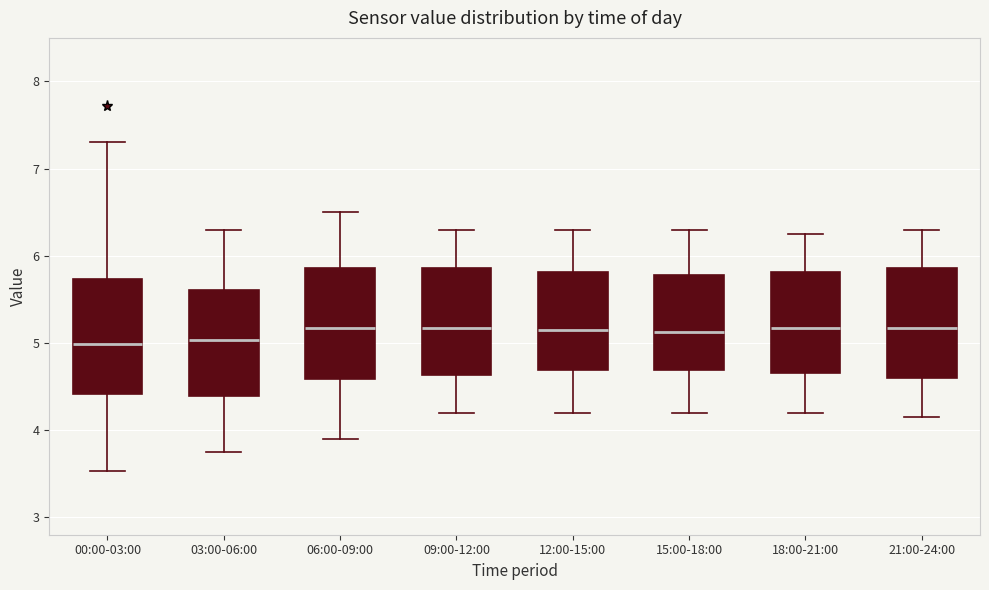

Where does the lower whisker of the box for 09:00-12:00 end on the y-axis? The values are not printed on the chart, so give them approximately, as read against the axis.

4.2